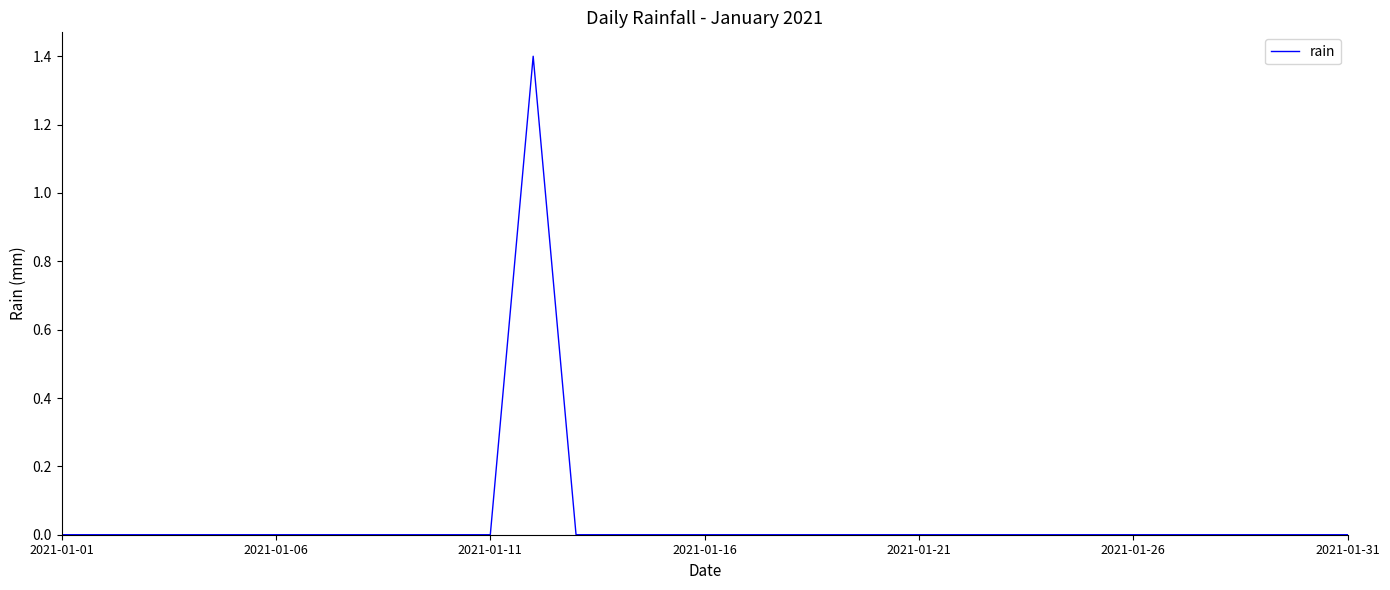

What is the maximum value shown in the chart?

1.4